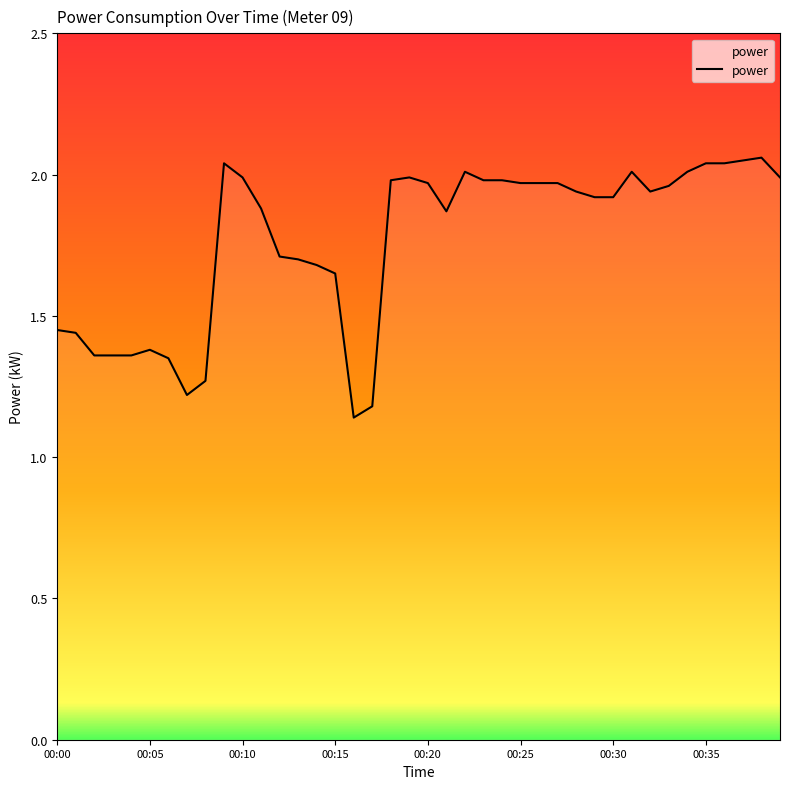

What is the difference between the maximum and minimum values?

0.9